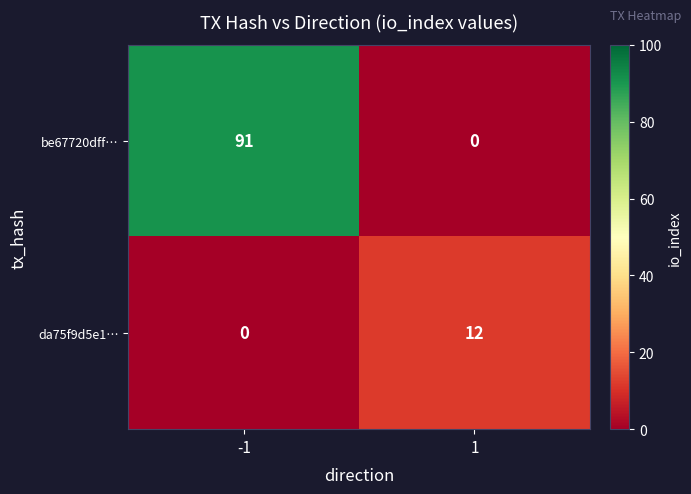

What is the sum of all be67720dff… values?

91